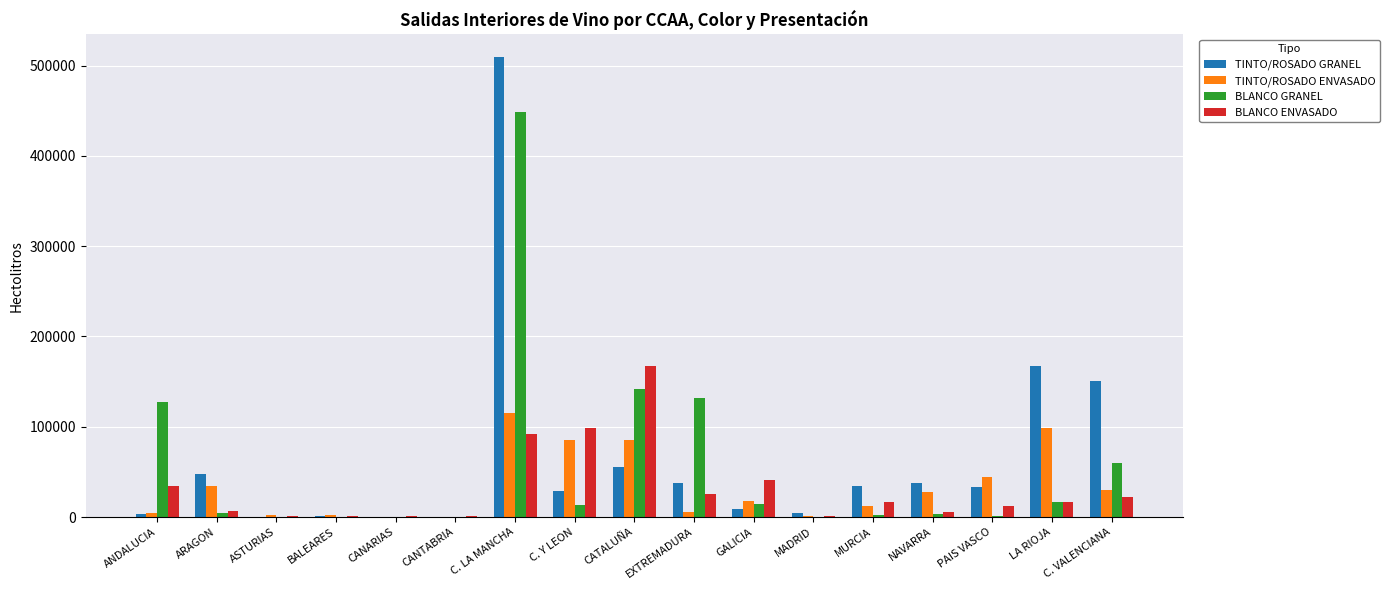

Is the value of BLANCO ENVASADO at EXTREMADURA greater than the value of TINTO/ROSADO ENVASADO at BALEARES?

Yes